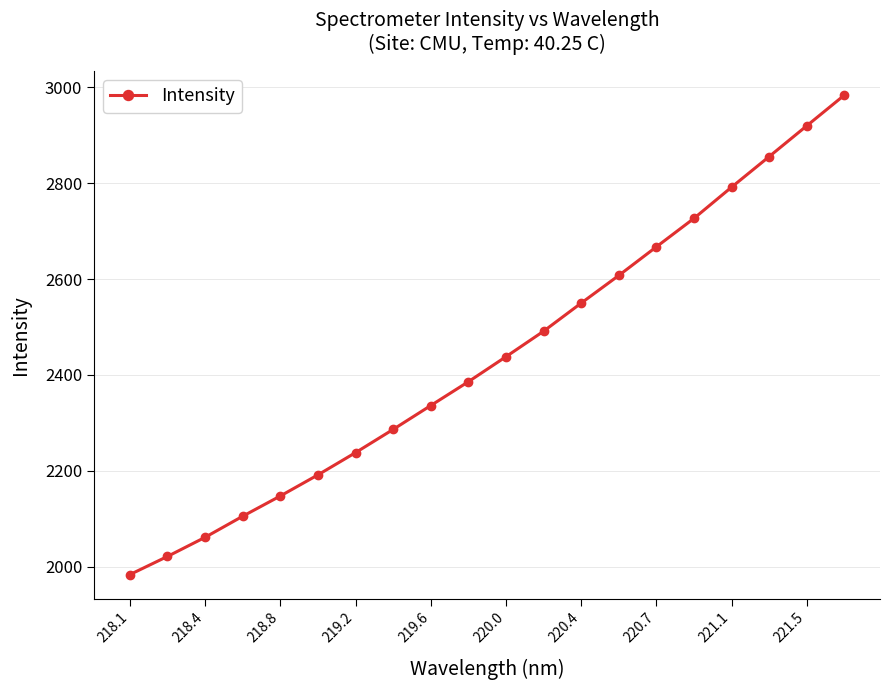

How many categories are shown in the chart?

20